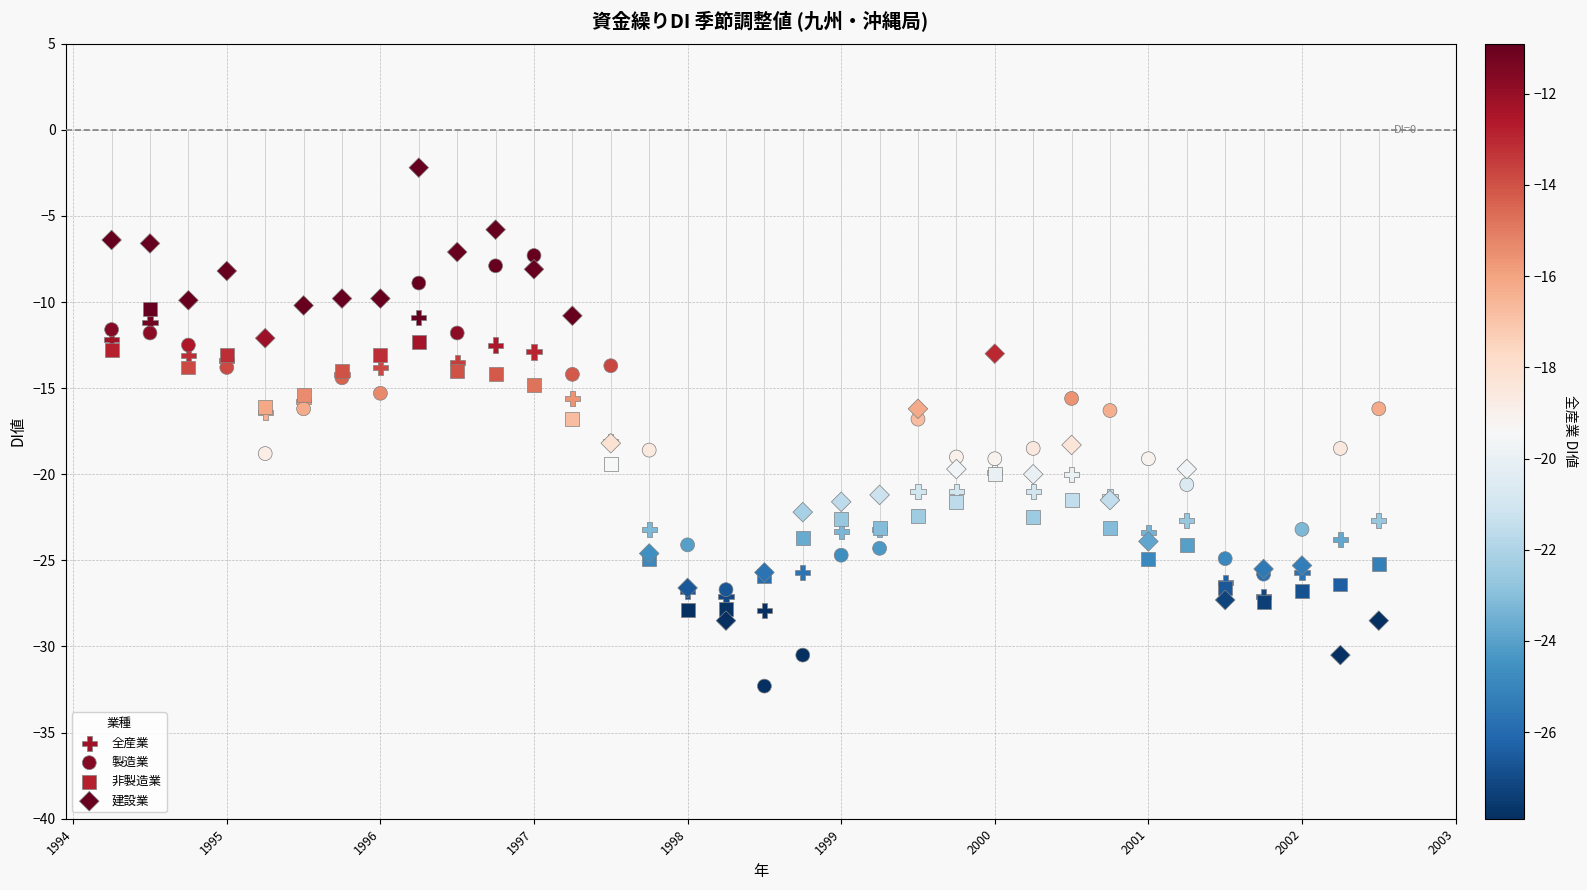

Which series contains the highest Y value?

建設業